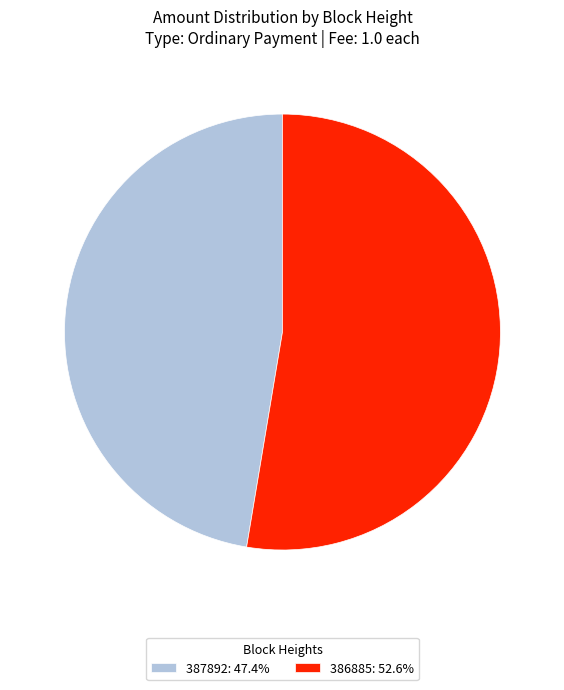

What is the smallest slice in the pie chart?

387892